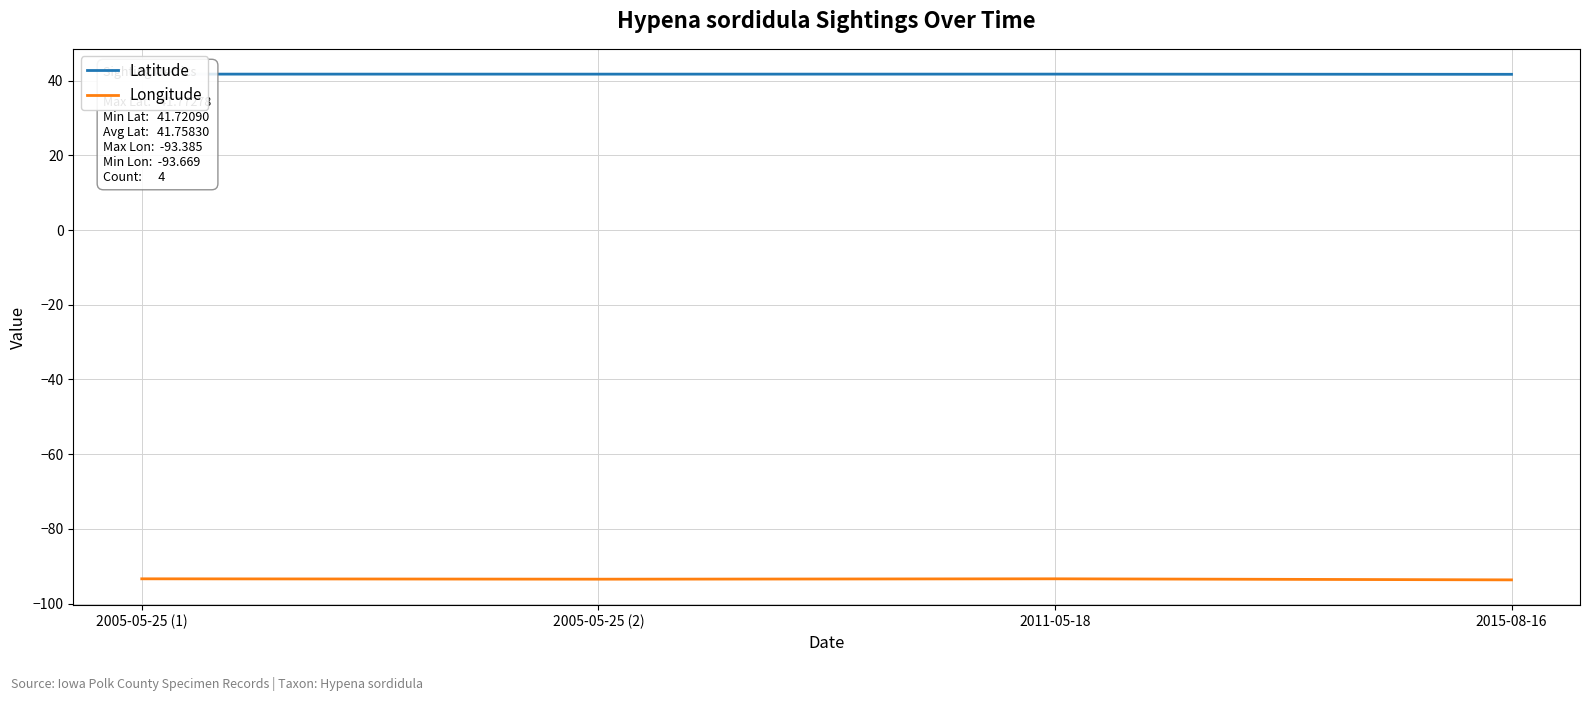

How many lines are shown in the chart?

2